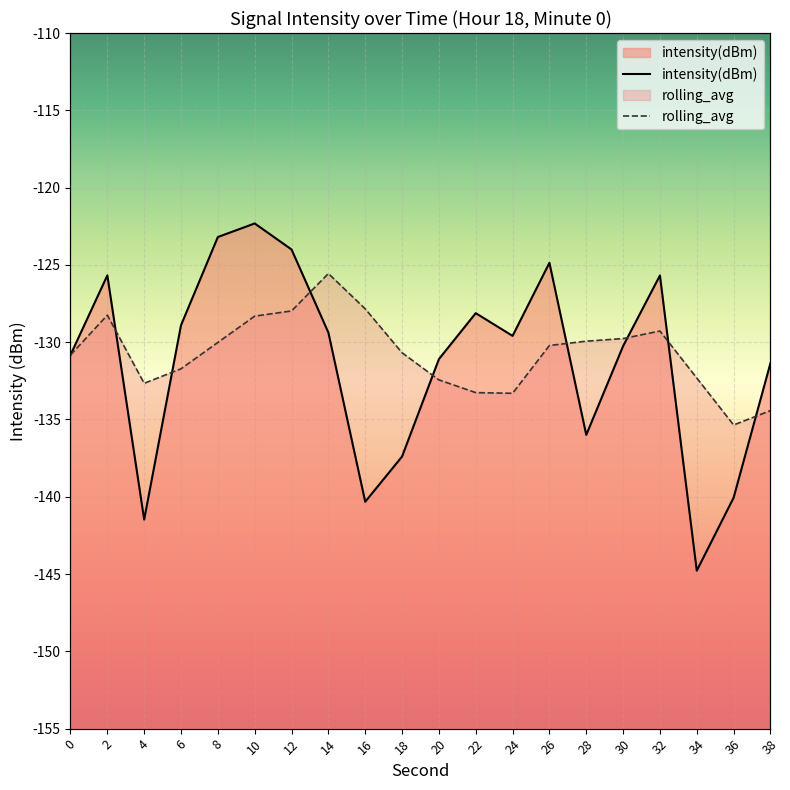

What is the sum of all values?

-2625.3